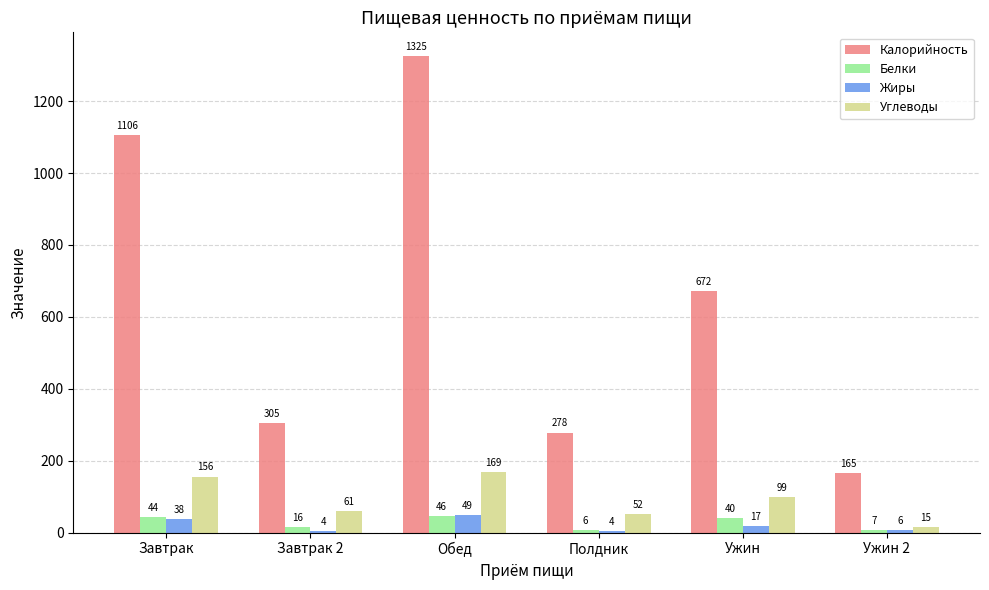

The Жиры series shows 6 at Ужин 2. True or false?

True